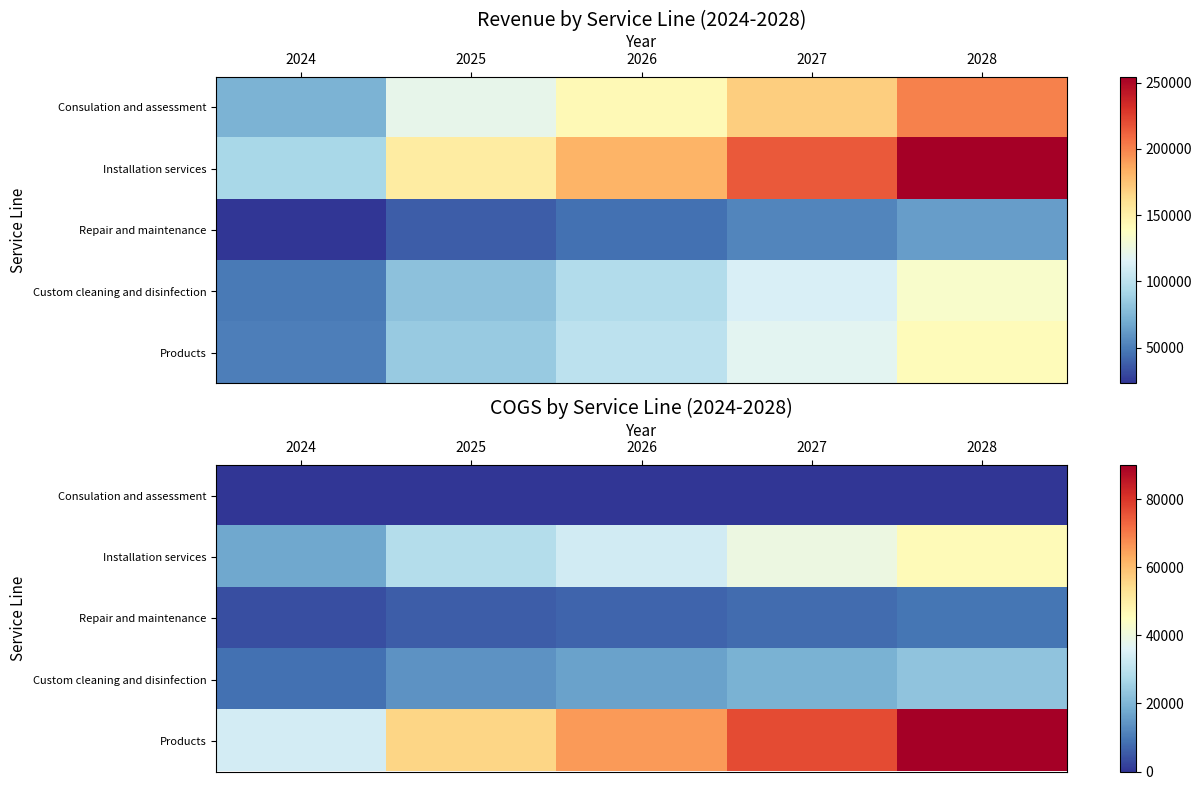

At how many categories does at least one series exceed 62924?

3